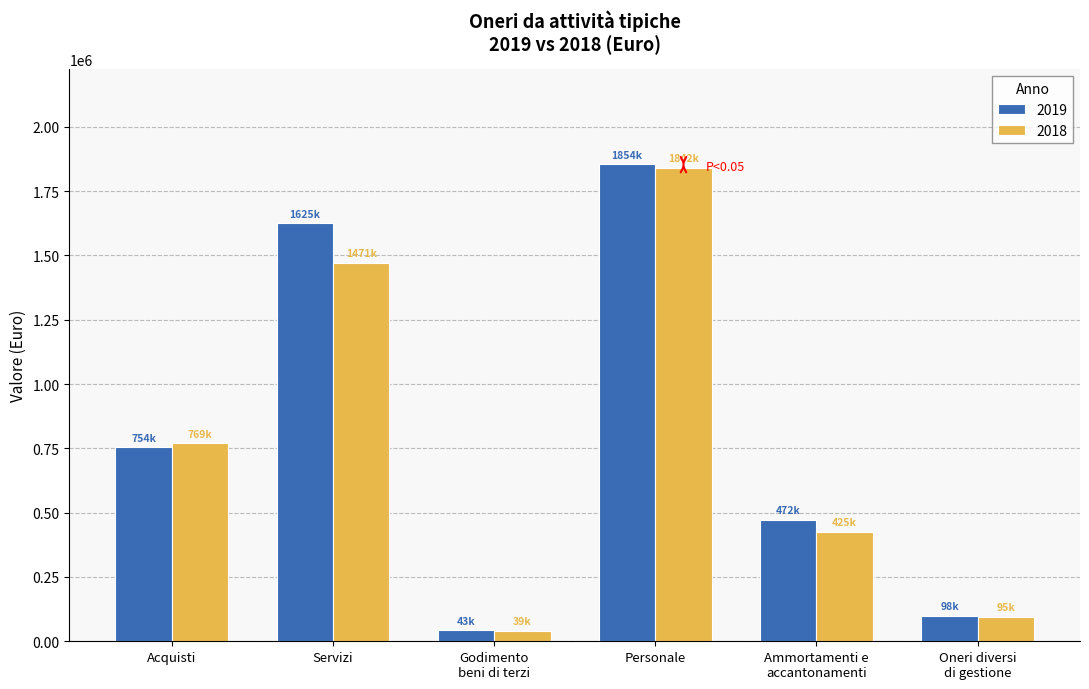

Where is 2019 nearest to the value 948308?

Acquisti